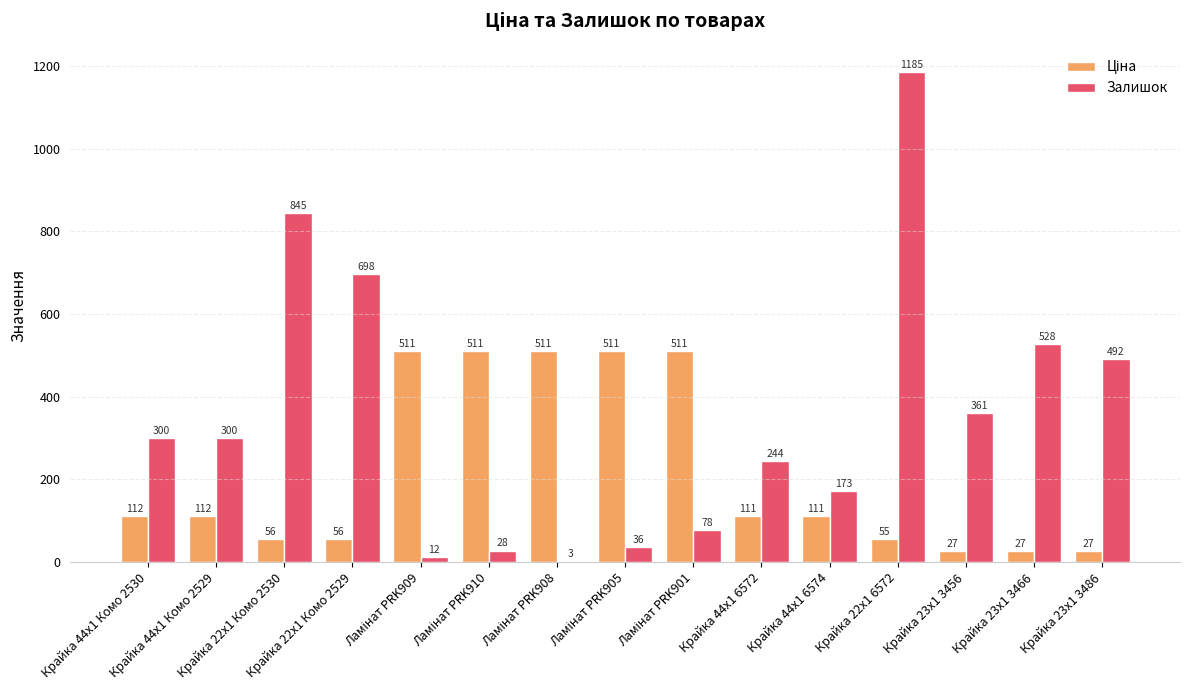

Which series has the largest total across all categories?

Залишок